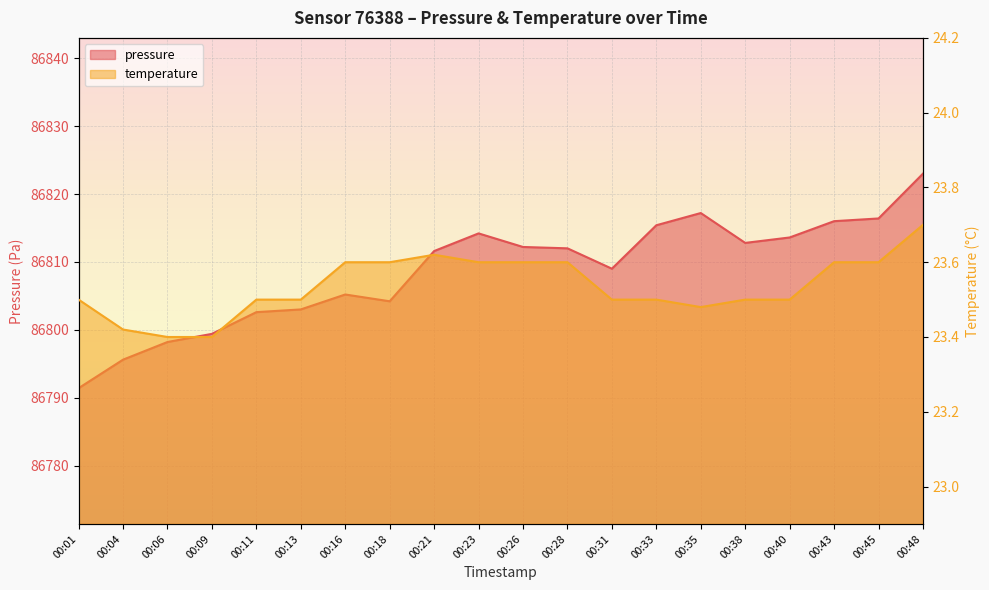

Which category has the highest value across all series?

00:48